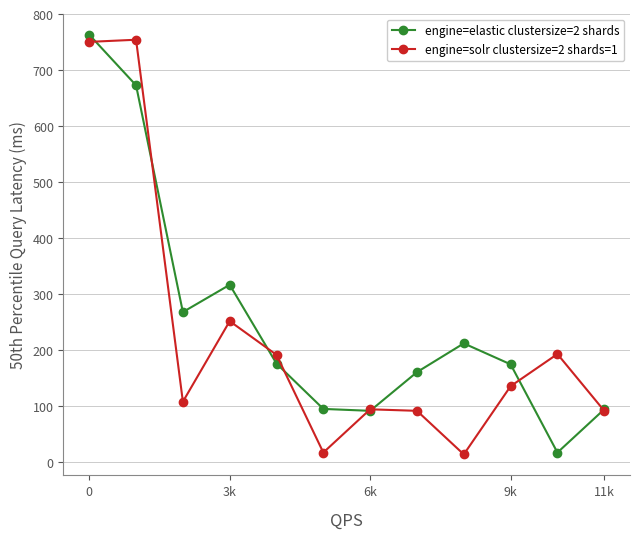

What is the value of the engine=solr clustersize=2 shards=1 point at the 3rd from the left?

107.9